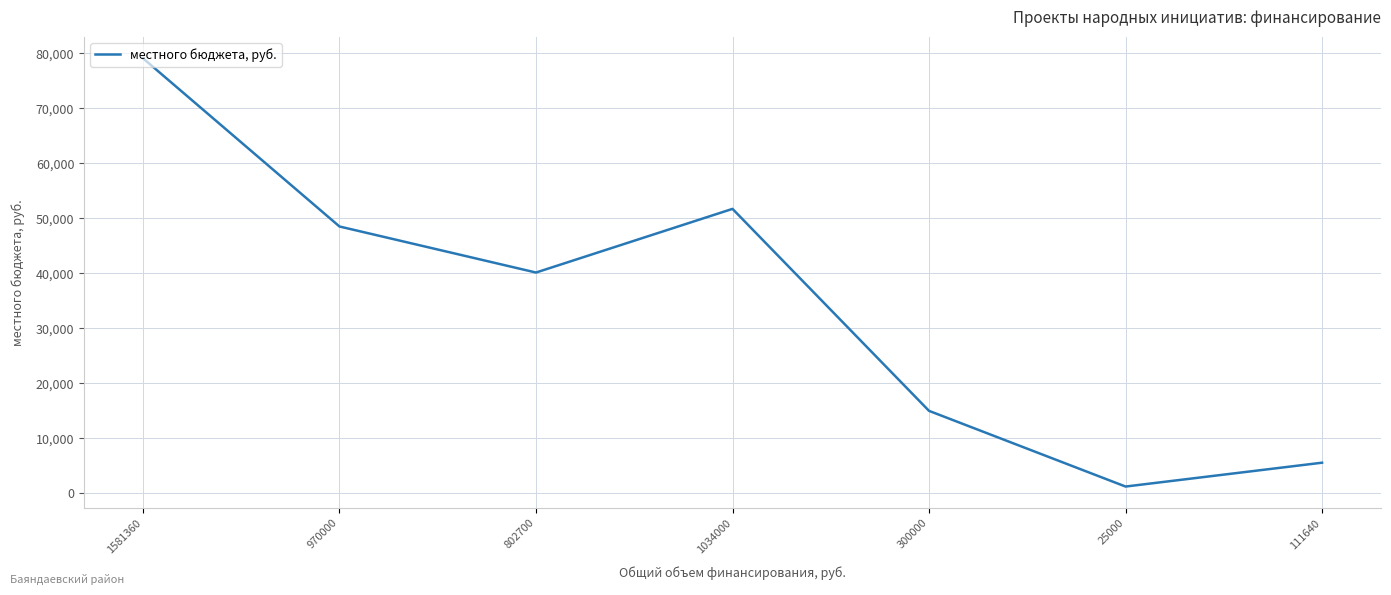

What is the change in value from 1034000 to 300000?

-36709.9